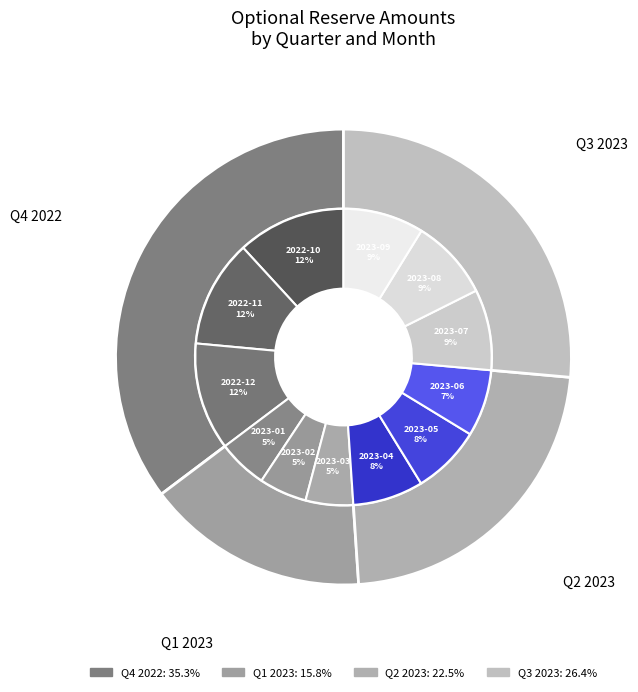

To the nearest percent, what is the difference between the largest and smallest slice percentages?

7%